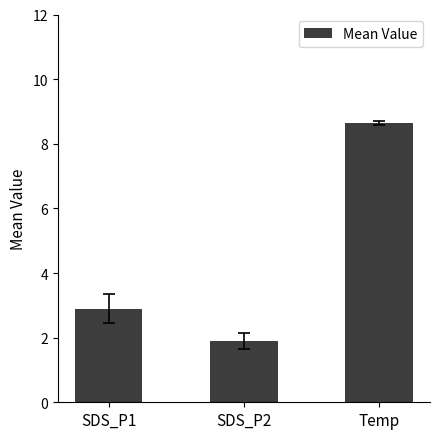

List the labels in order of value, largest first.

Temp, SDS_P1, SDS_P2